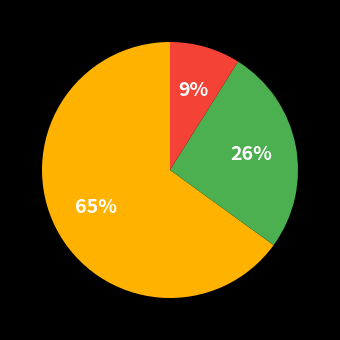

Is there a majority slice in this chart?

Yes